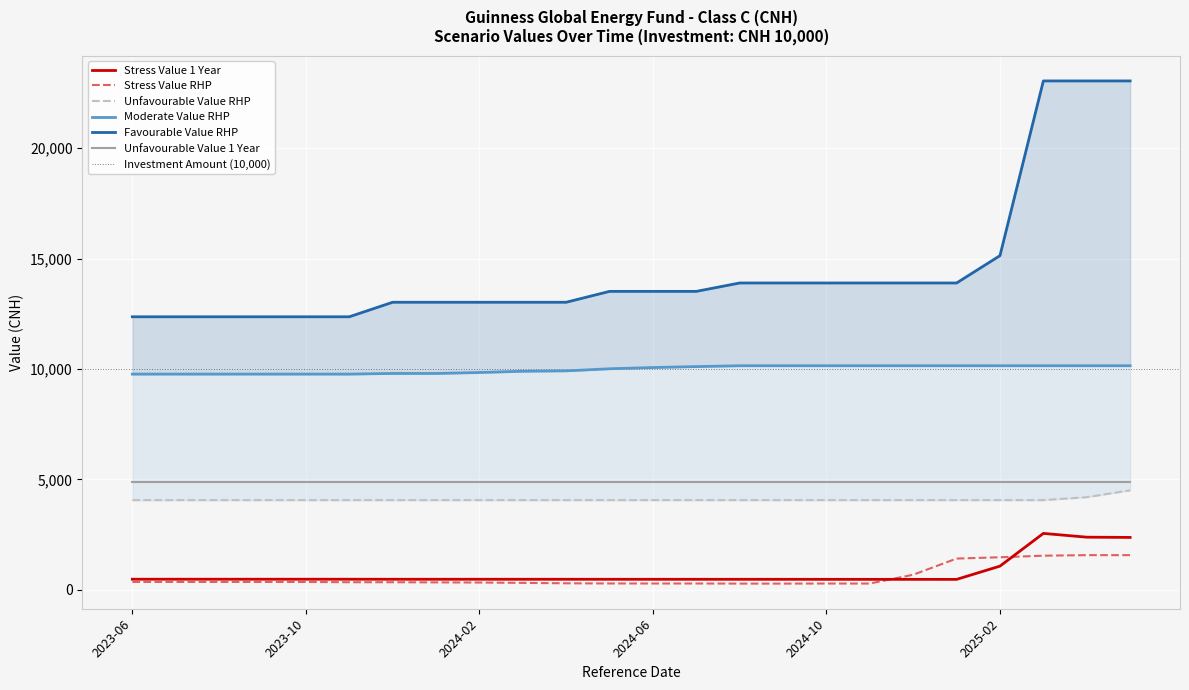

The Stress Value RHP series shows 80.3 at 2023-08-31. True or false?

False